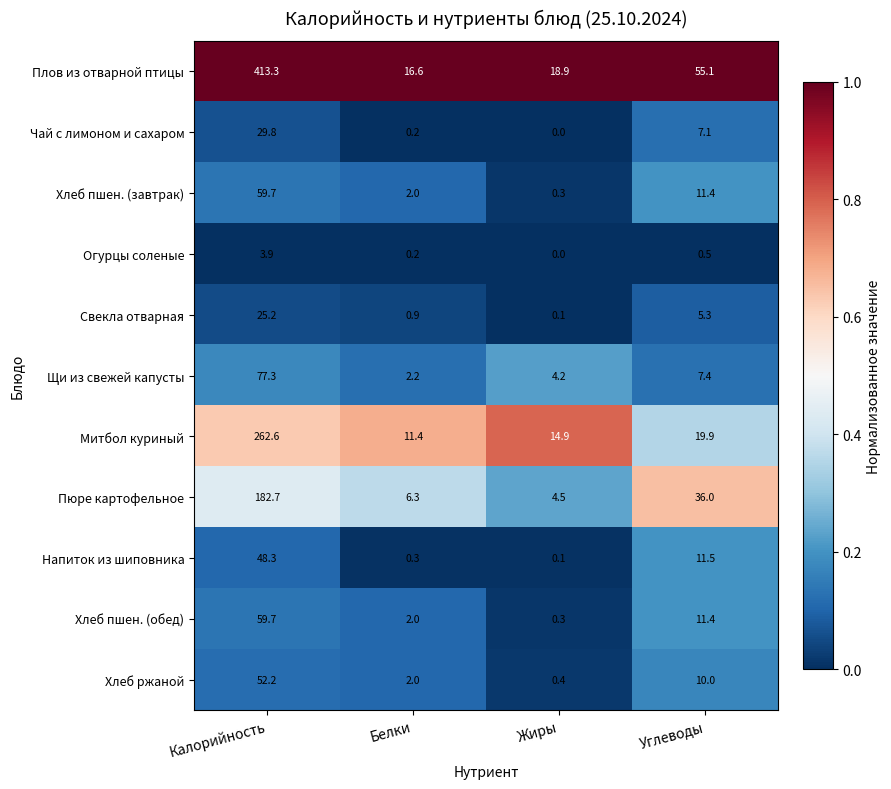

Where does the Пюре картофельное series first go above 36?

Калорийность